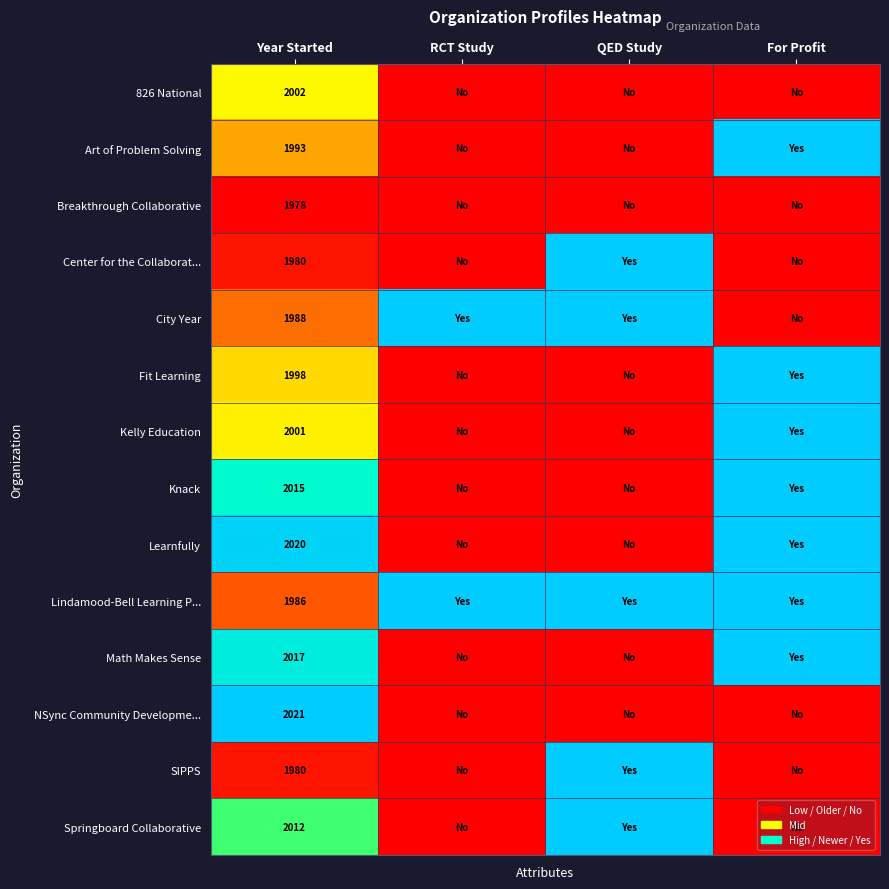

At how many categories does at least one series exceed 0?

4